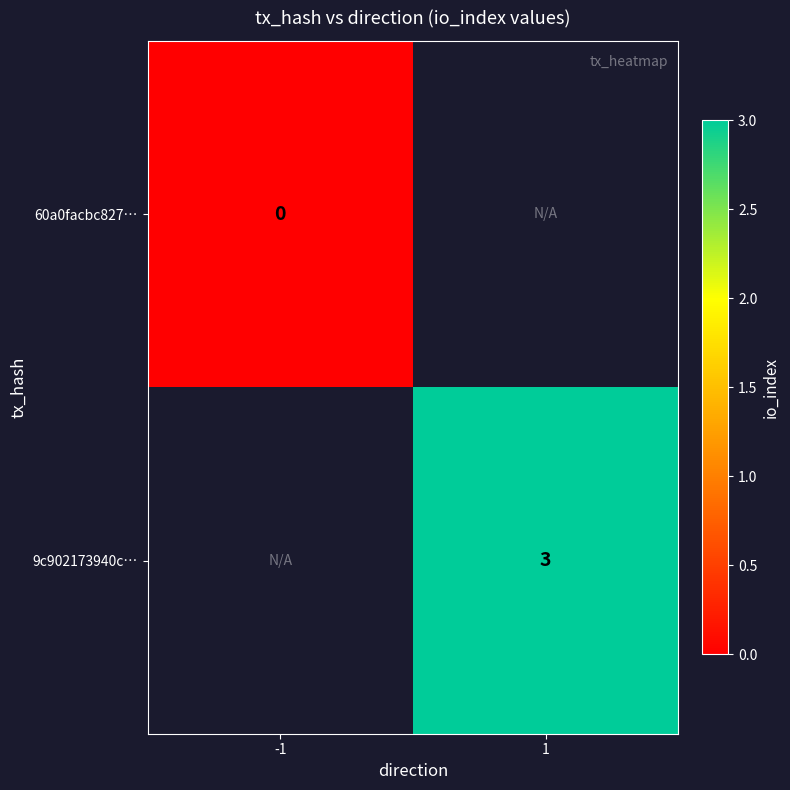

Is the value of 9c902173940c… at 1 greater than the value of 60a0facbc827… at -1?

Yes